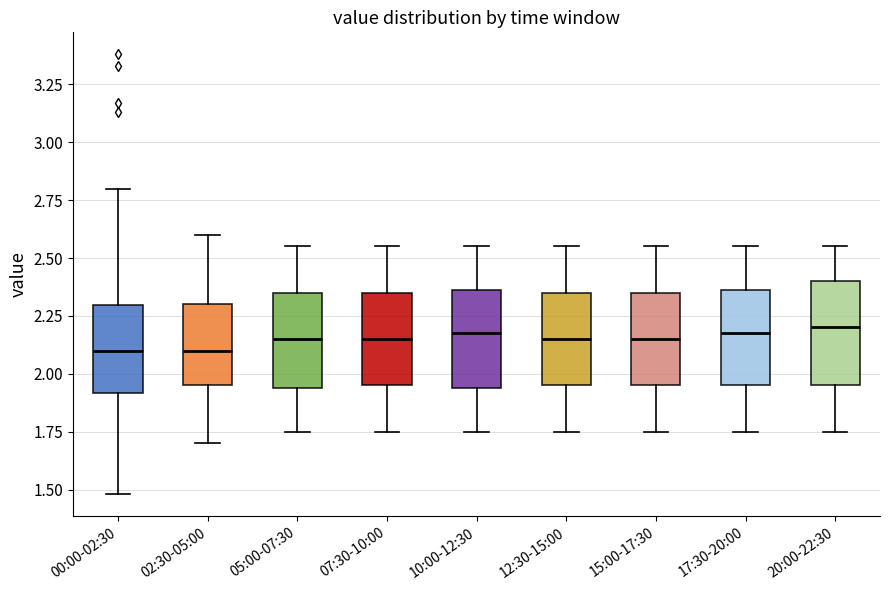

Where is the lower edge of the box for 07:30-10:00 on the y-axis? The values are not printed on the chart, so give them approximately, as read against the axis.

1.95